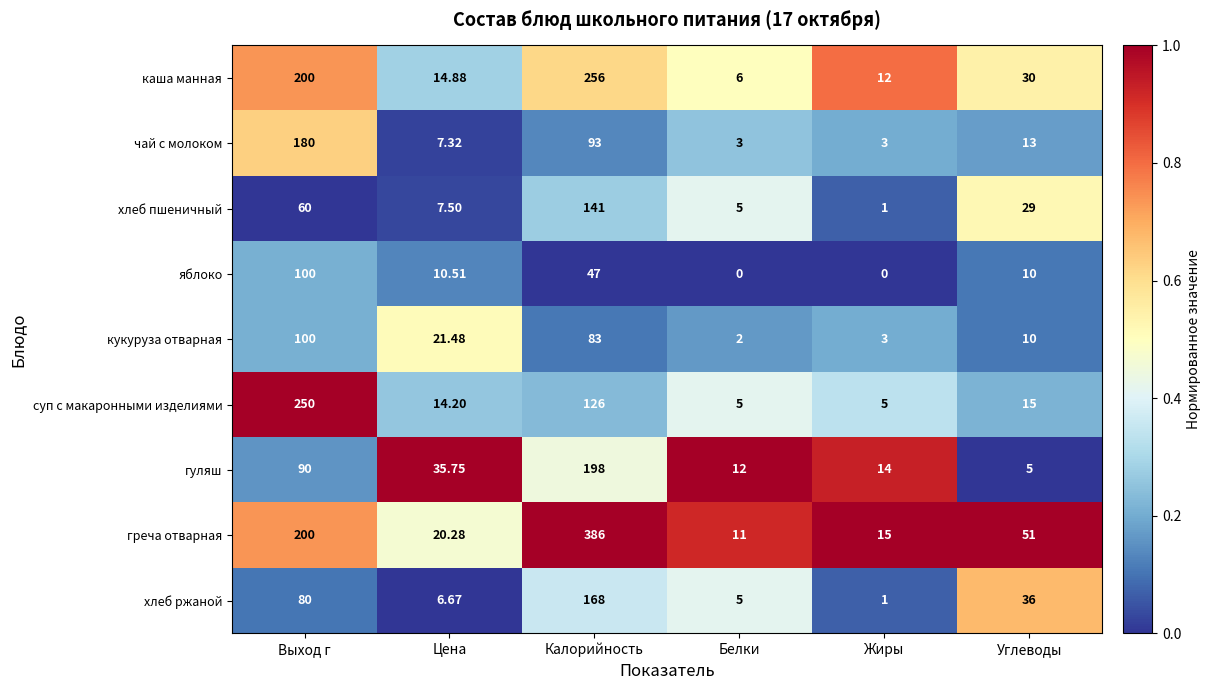

Between Выход г and Калорийность, which series saw the biggest shift?

греча отварная